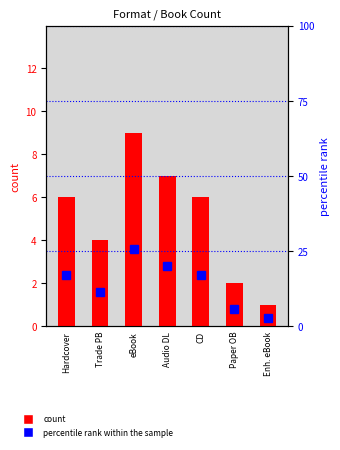

Rank the series by their maximum value, from highest to lowest.

percentile rank within the sample, count